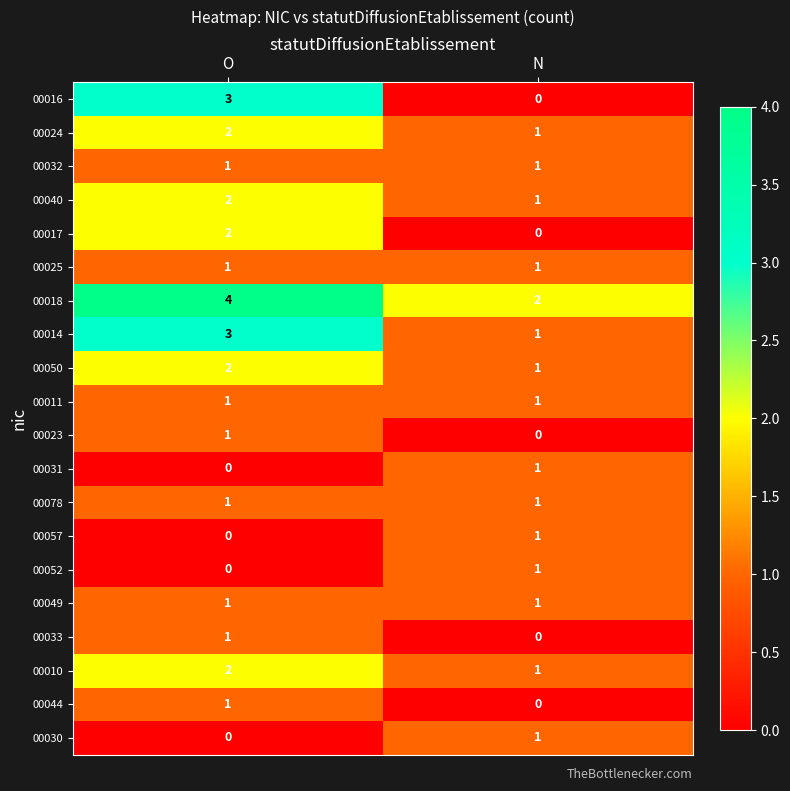

Which series has the widest spread of values?

00016